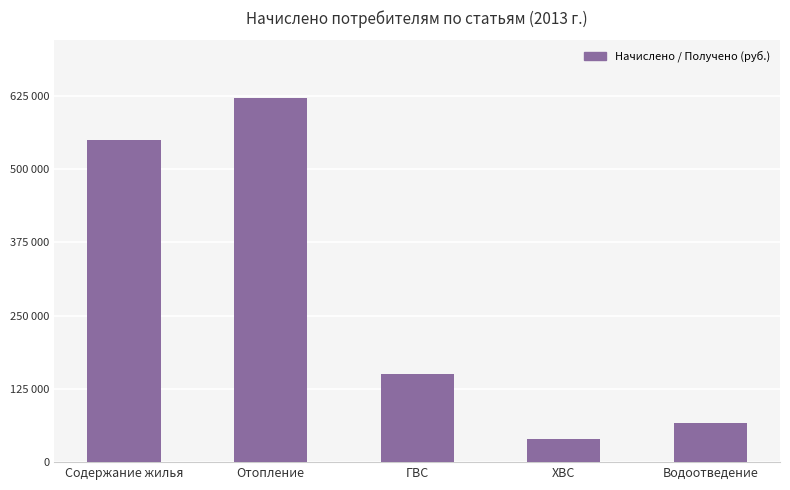

Are the bars grouped side by side (vs. stacked)?

No